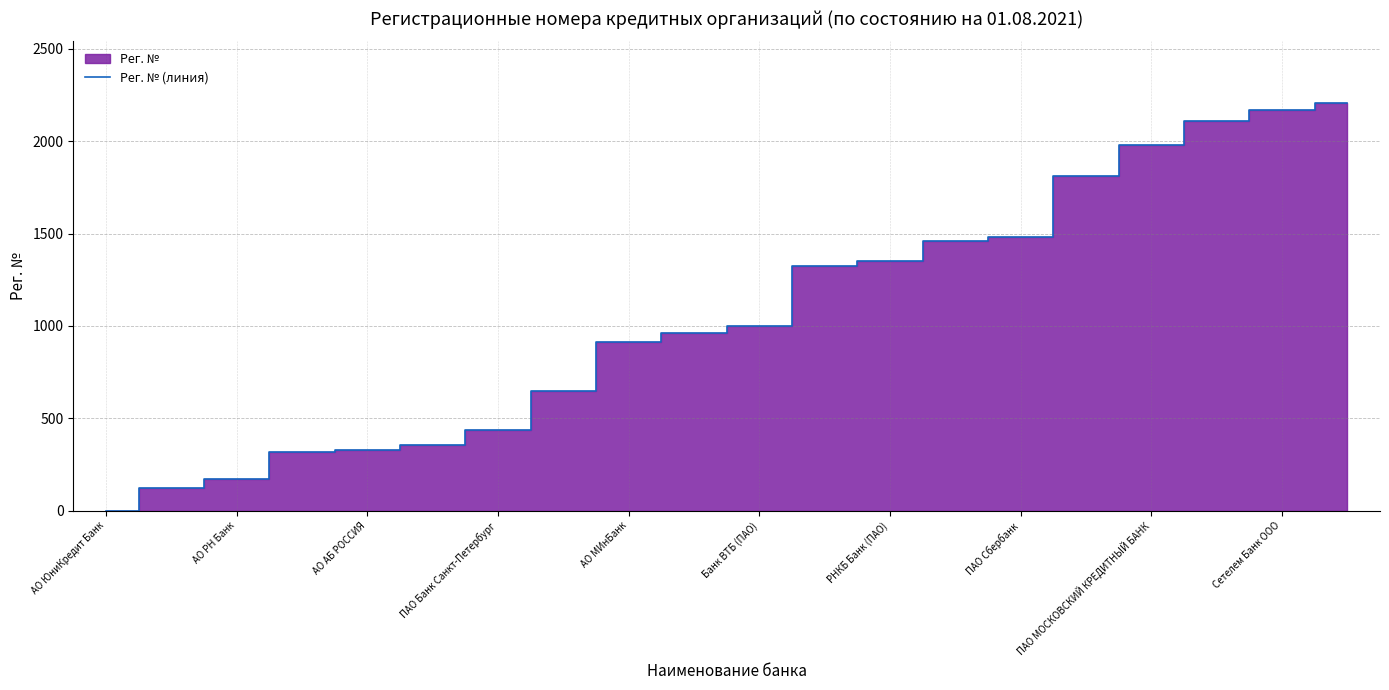

True or false: Рег. № (линия) has a value of 1354 at РНКБ Банк (ПАО).

True